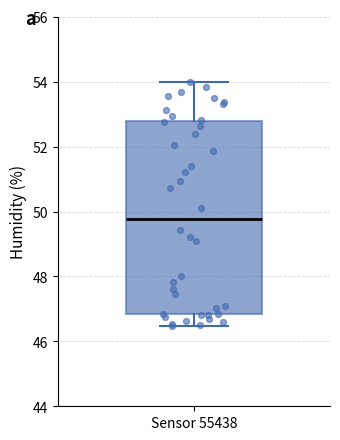

Read this box plot against the y-axis: the position of the median line, the range covered by the box, and the ends of both whiskers. The values are not printed on the chart, so give them approximately, as read against the axis.

median 49.8, box 46.8 to 52.8, whiskers 46.4 to 54.0